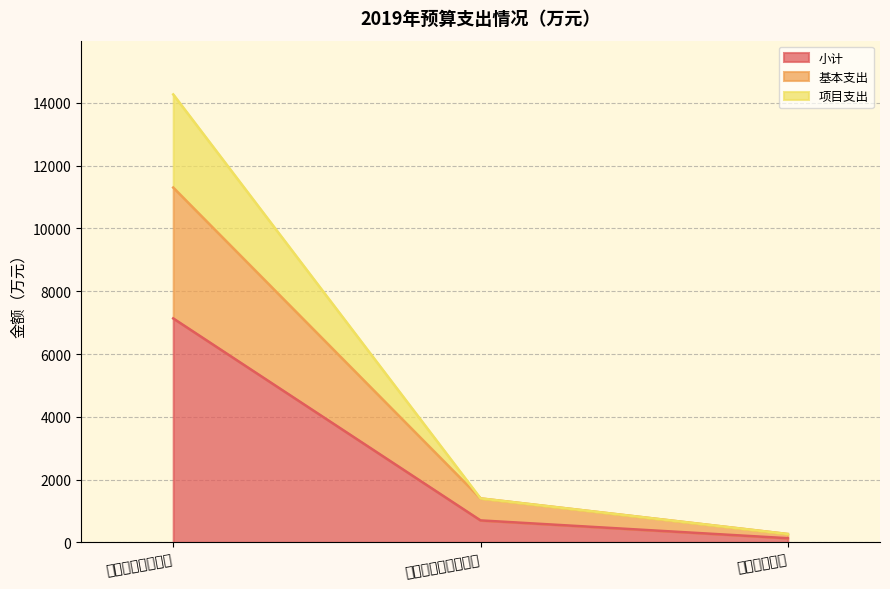

At which category is the sum across all series the highest?

一般公共服务支出